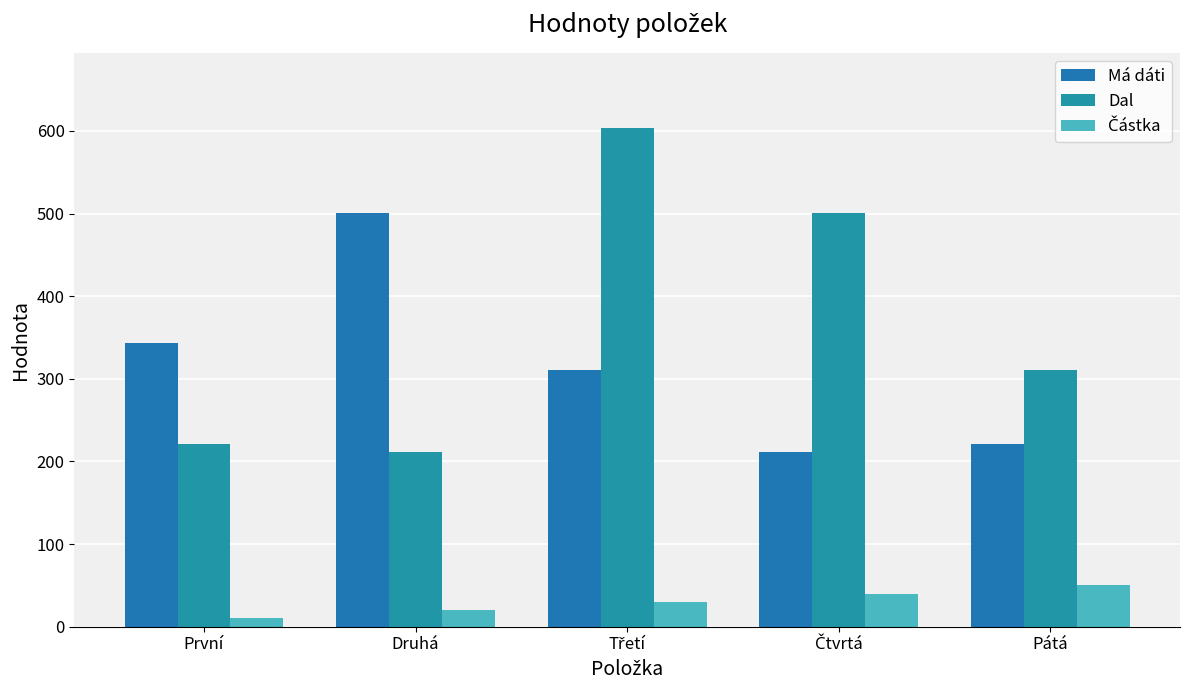

At První, list the series in order from largest to smallest.

Má dáti, Dal, Částka